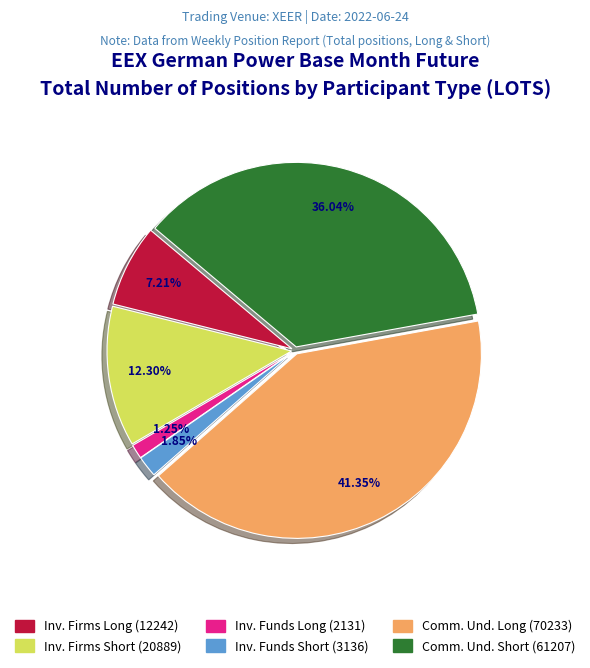

To the nearest percent, what is the average slice percentage?

17%